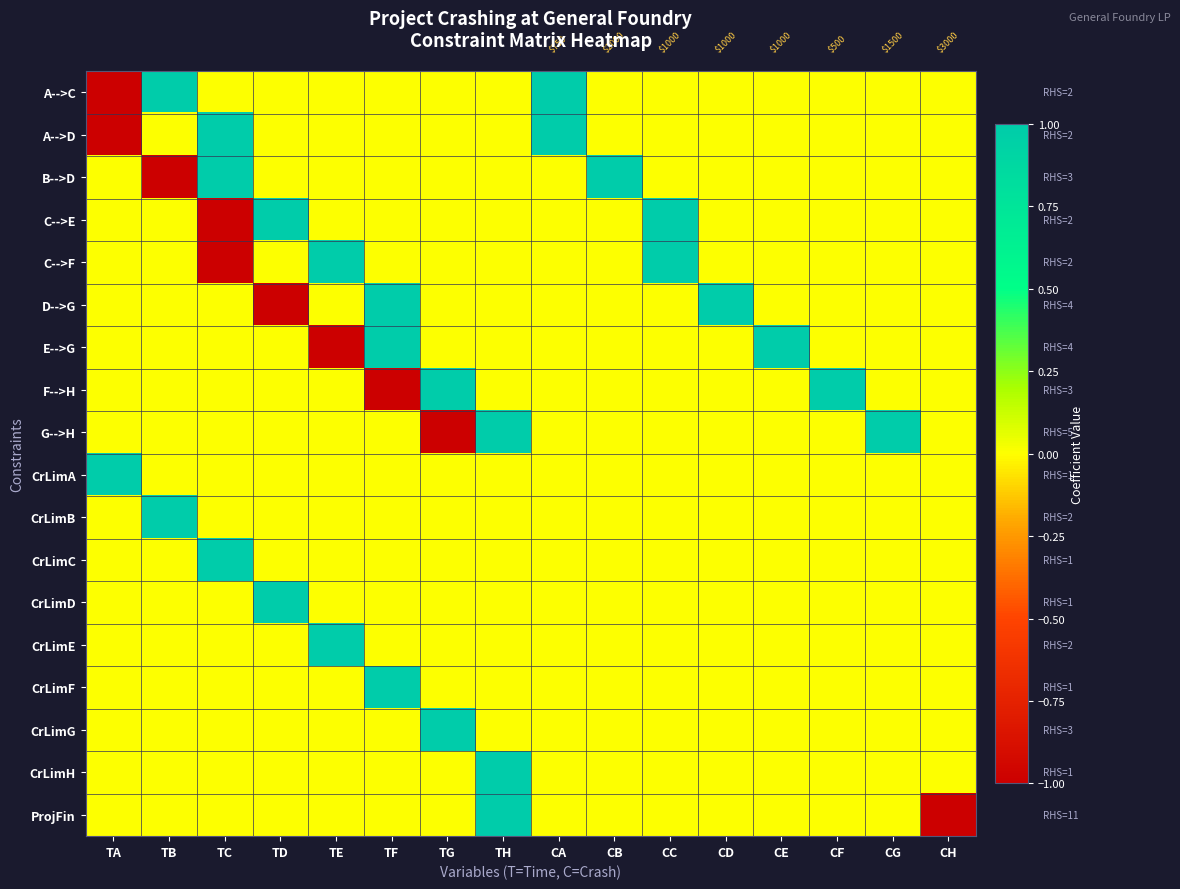

How many A-->C values are between 0 and 1?

15